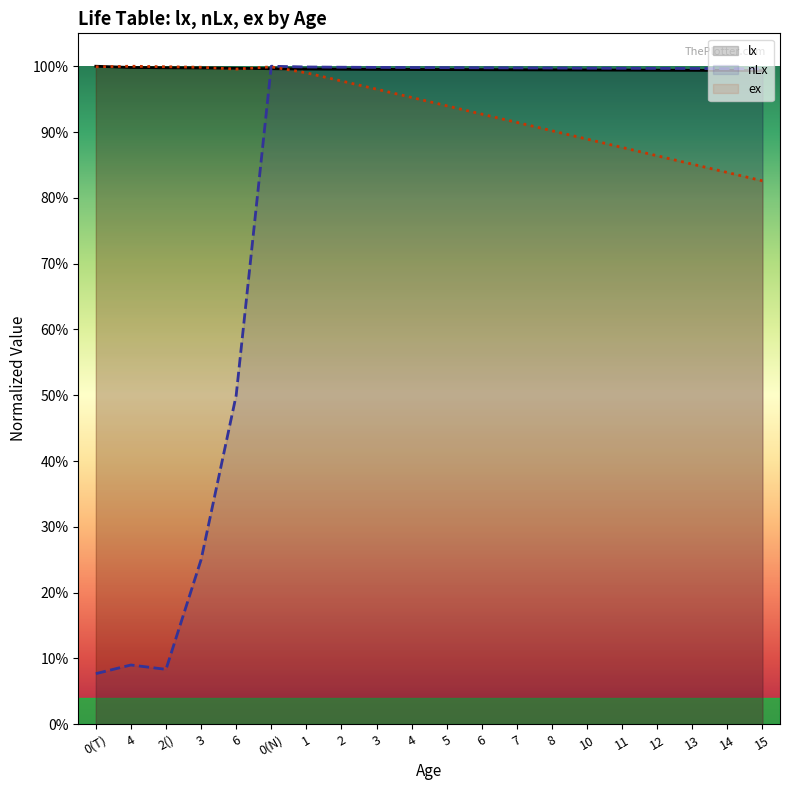

List the series in order of their overall mean, lowest first.

nLx, ex, lx